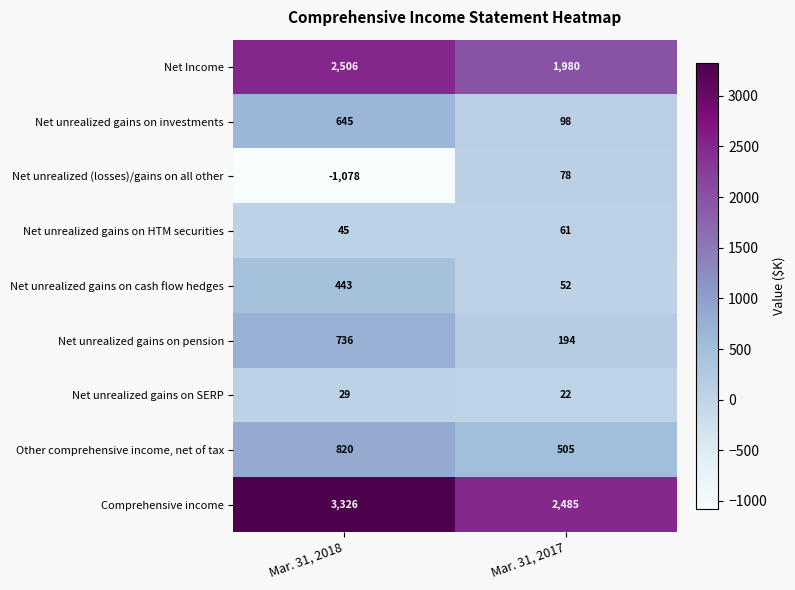

Count the number of categories in the chart.

2